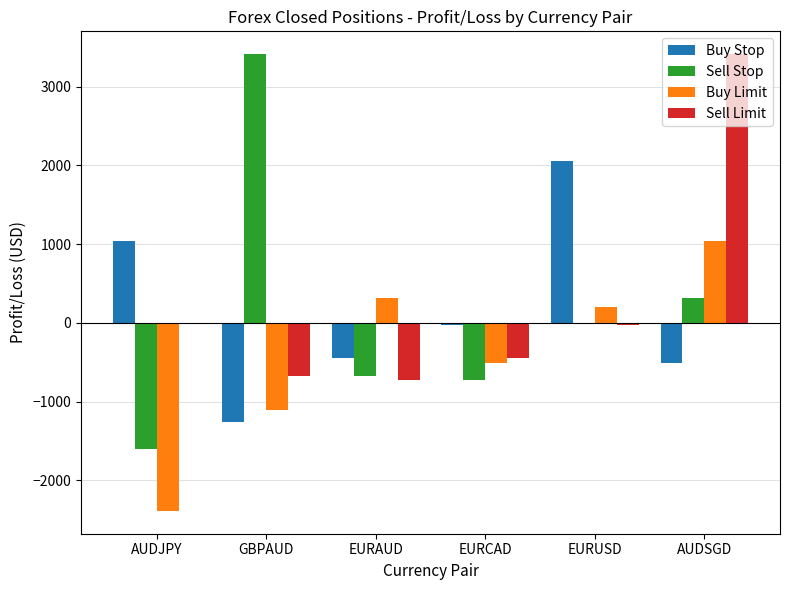

Is it true that Buy Stop equals -664.3 at GBPAUD?

False